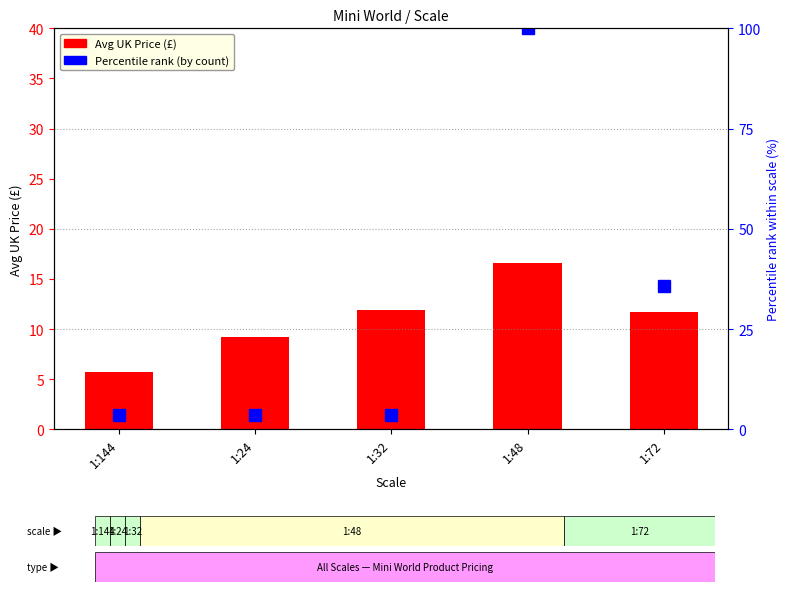

What is the spread (max minus min) of values at 1:24?

5.6